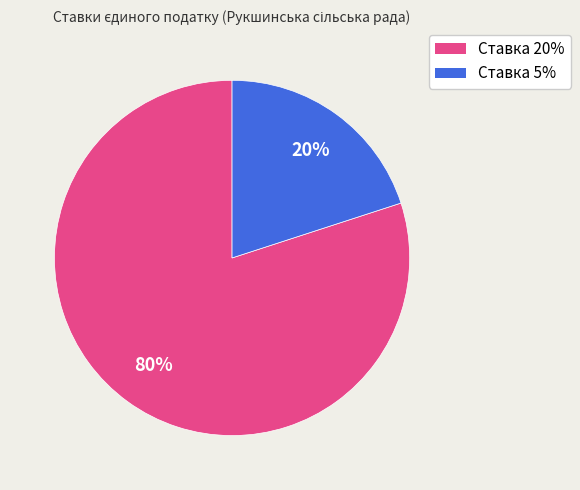

Combined, do Ставка 20% and Ставка 5% account for over 50%?

Yes